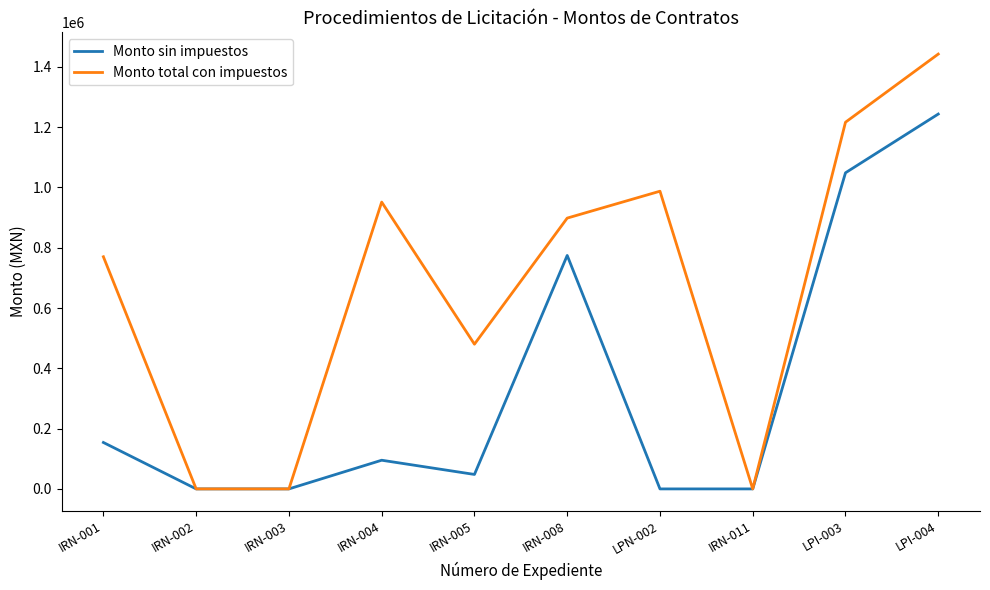

What is the approximate value of Monto total con impuestos at IRN-005?

480000.0